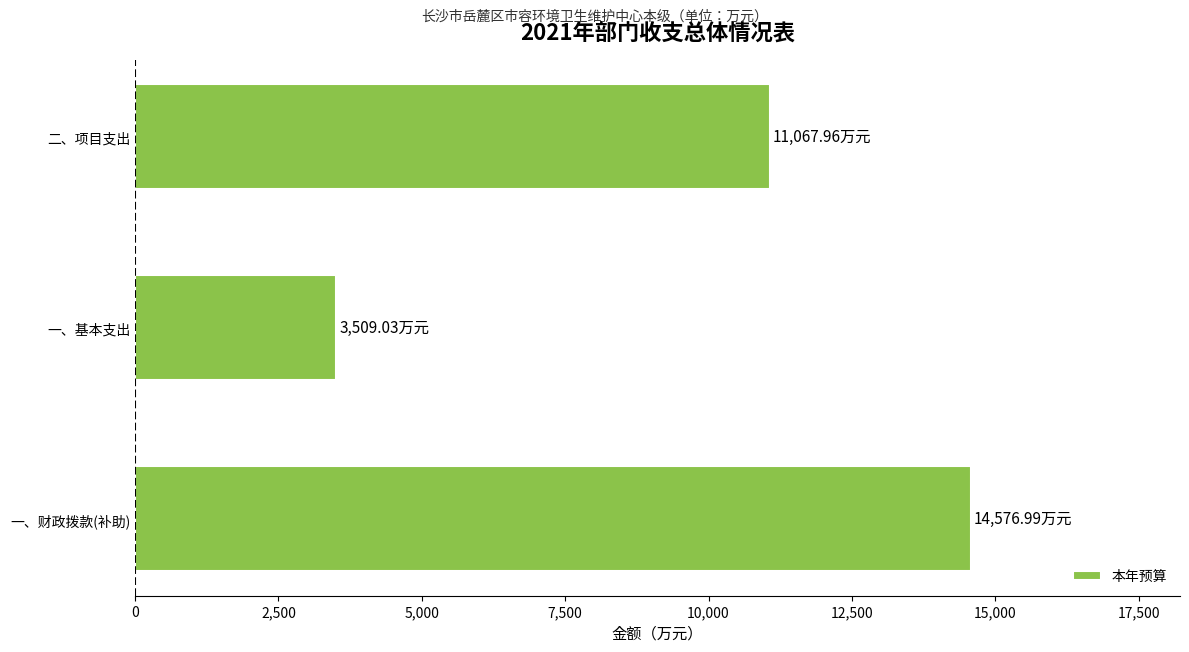

Does the chart contain any negative values?

No